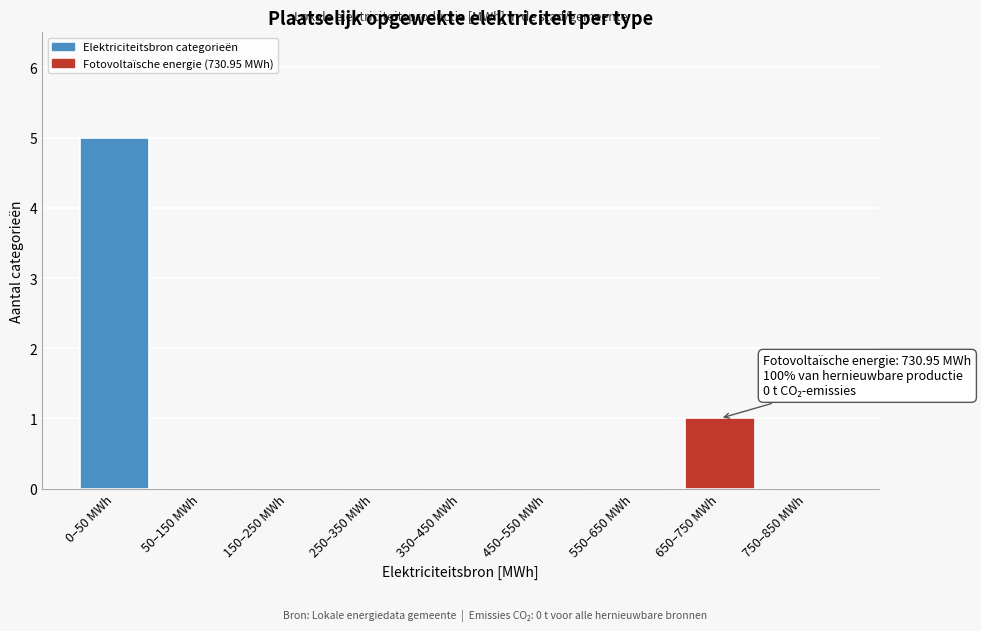

Reading left to right, list all the values displayed in this chart.

0–50 MWh=5	50–150 MWh=0	150–250 MWh=0	250–350 MWh=0	350–450 MWh=0	450–550 MWh=0	550–650 MWh=0	650–750 MWh=1	750–850 MWh=0